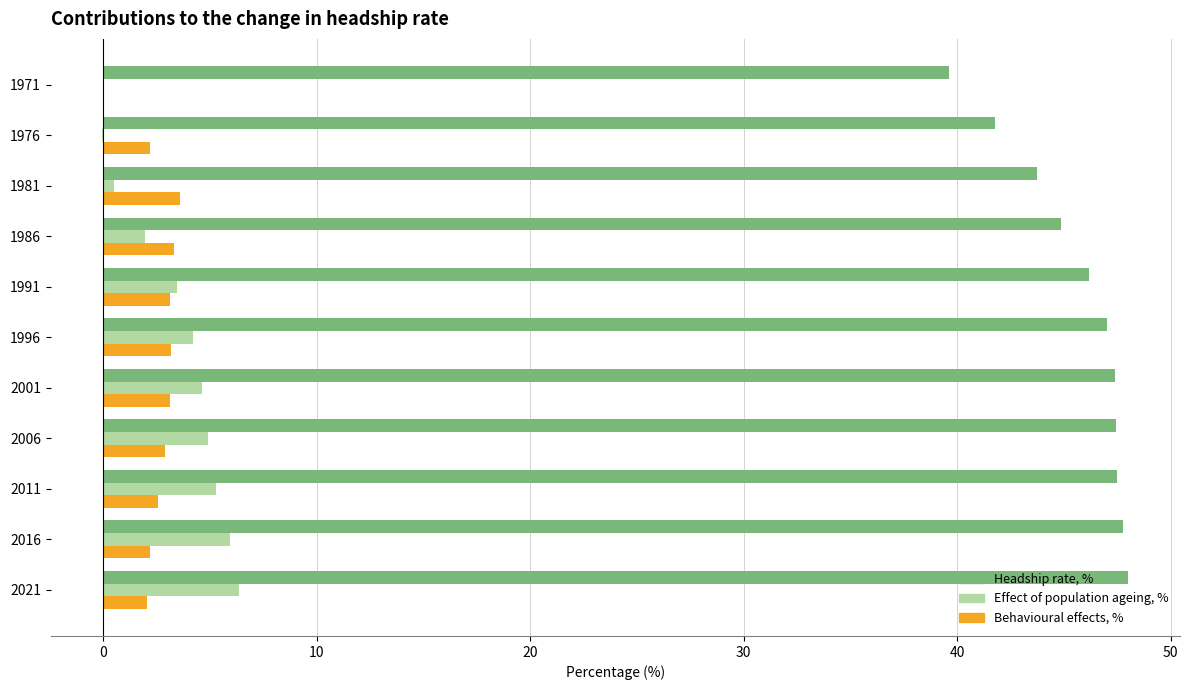

The Effect of population ageing, % series shows 4.6 at 2001. True or false?

True